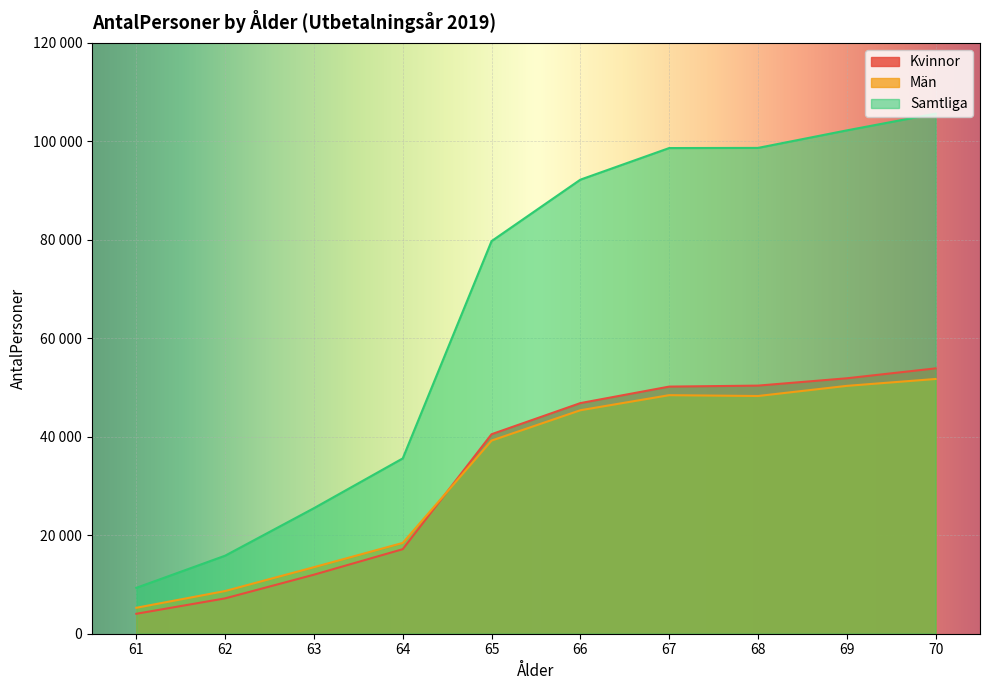

In Män, how many points are lower than both neighbors (excluding endpoints)?

1